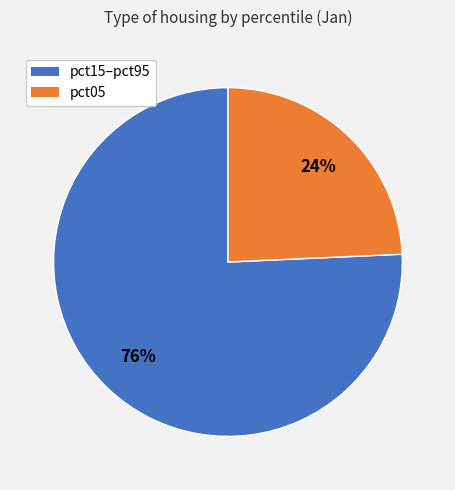

Is there any slice that represents more than half of the pie?

Yes